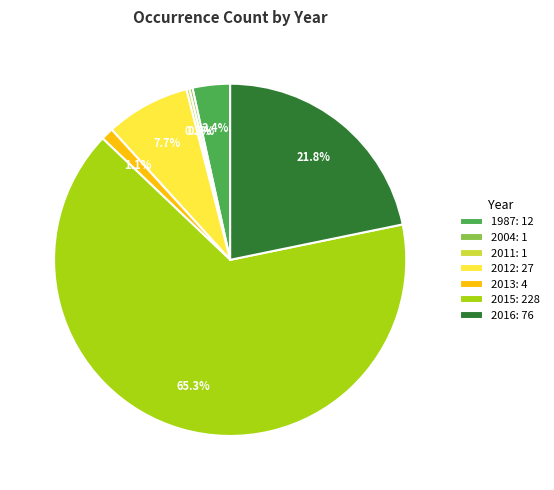

Is 2015: 228 the majority of the pie?

Yes